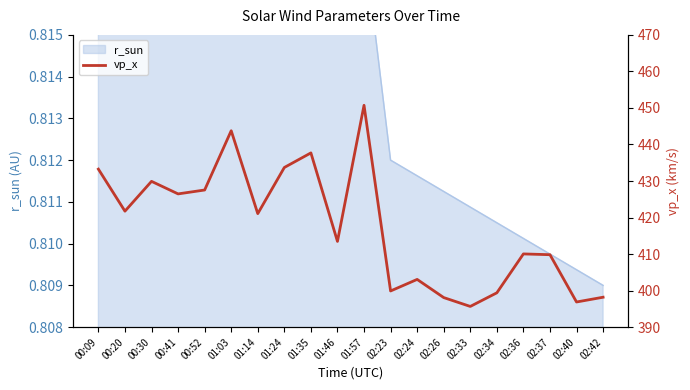

At which category does the data reach its first local peak?

00:30